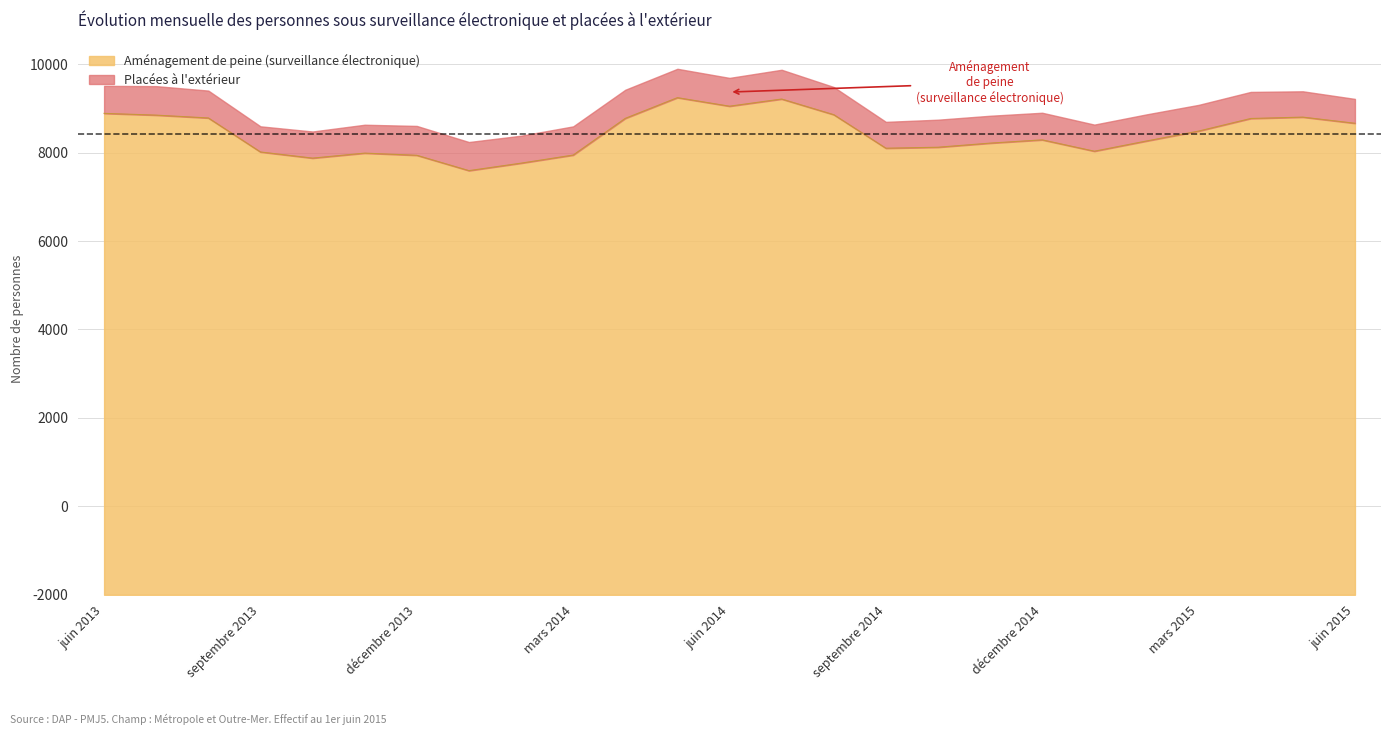

Which category has the lowest value across all series?

janvier 2014